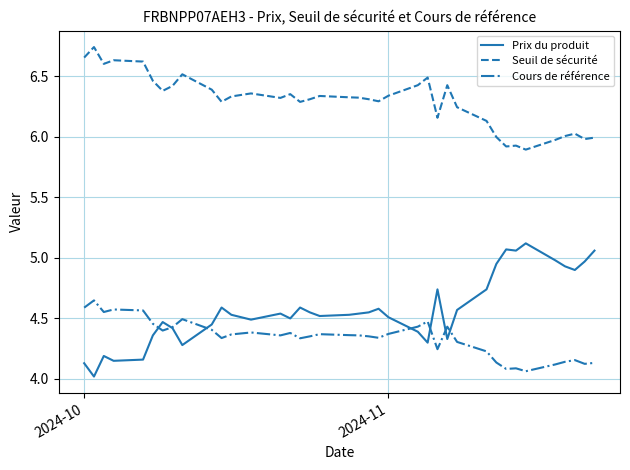

What is the minimum value shown in the chart?

4.0